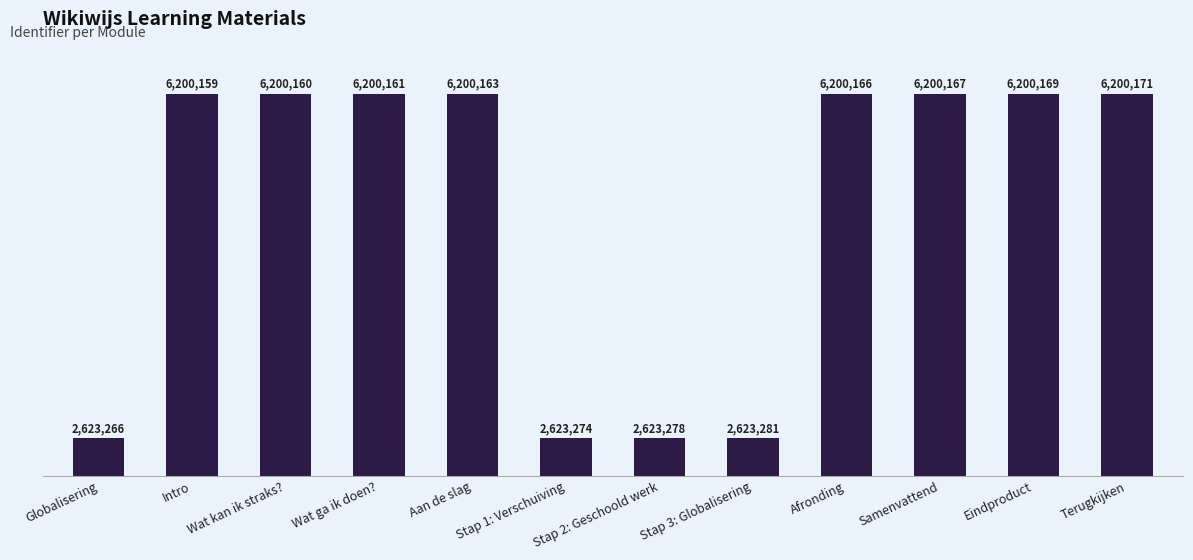

Rank the categories by value from highest to lowest.

Terugkijken, Eindproduct, Samenvattend, Afronding, Aan de slag, Wat ga ik doen?, Wat kan ik straks?, Intro, Stap 3: Globalisering, Stap 2: Geschoold werk, Stap 1: Verschuiving, Globalisering